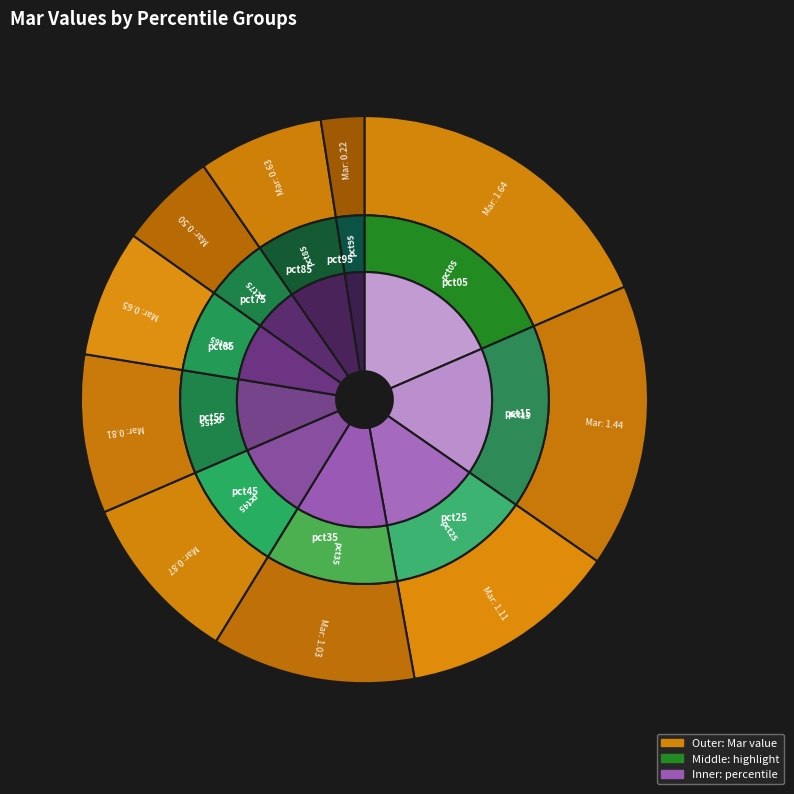

Which slice is the largest?

pct05